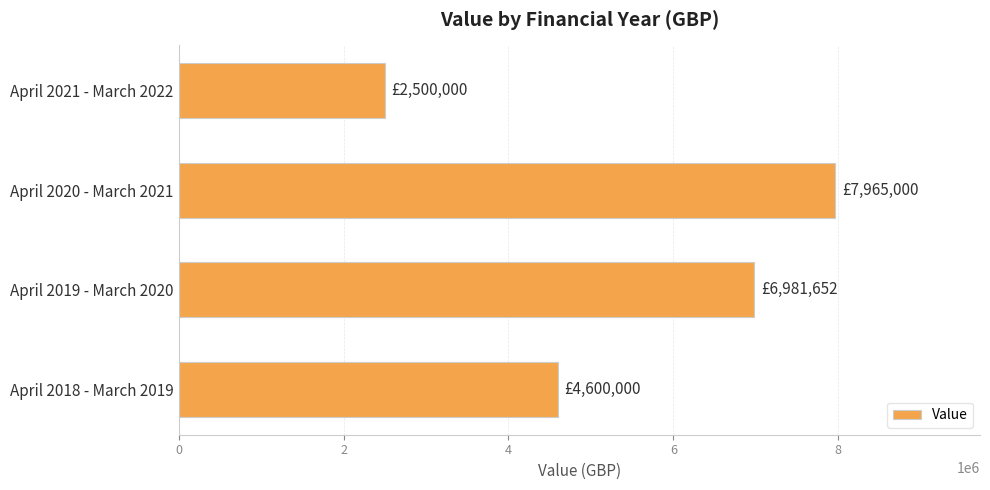

What is the sum of all values?

22046652